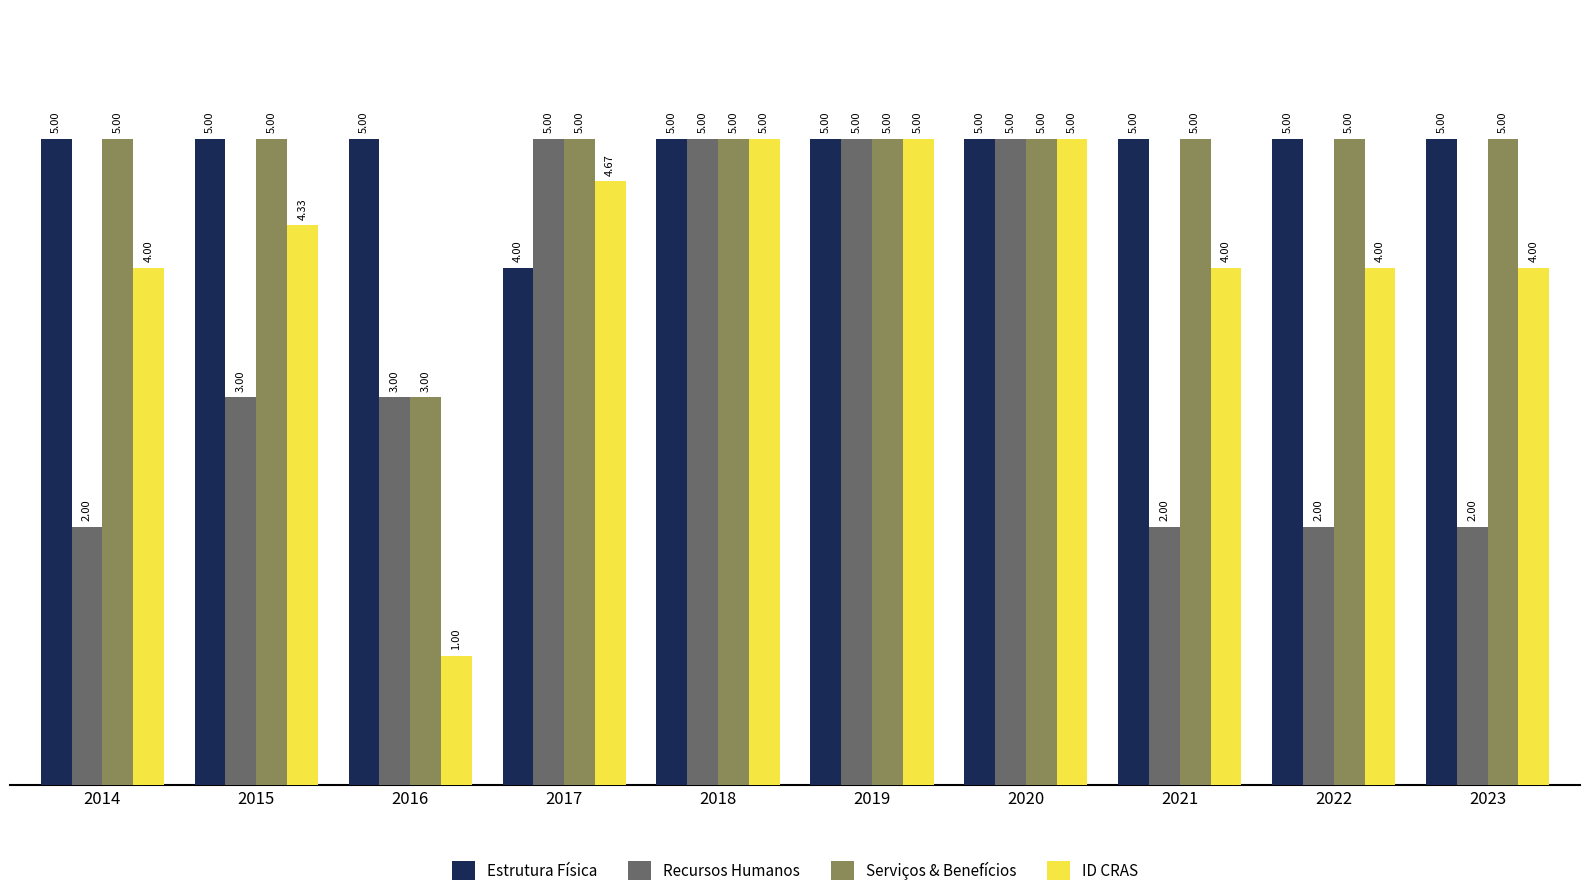

What are all the series names shown in the legend?

Estrutura Física, Recursos Humanos, Serviços & Benefícios, ID CRAS